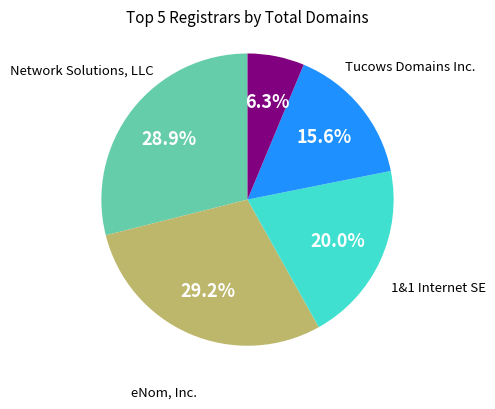

Is there a majority slice in this chart?

No